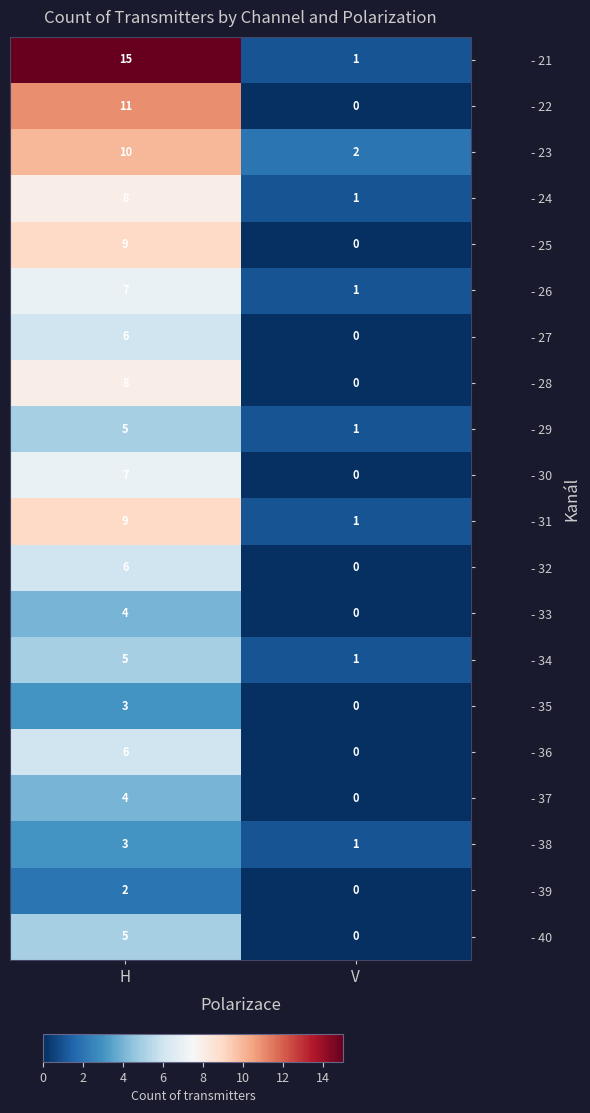

Which series has the widest spread of values?

- 21